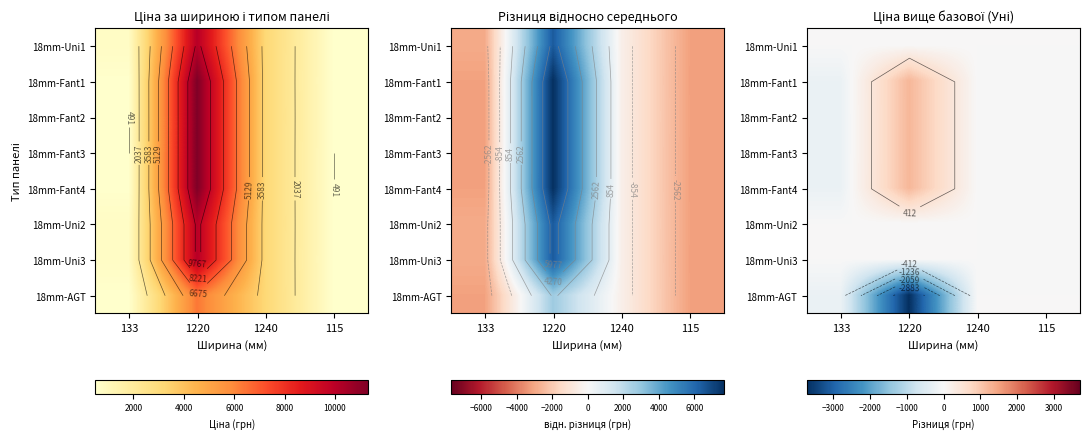

At how many categories does at least one series exceed -49?

4